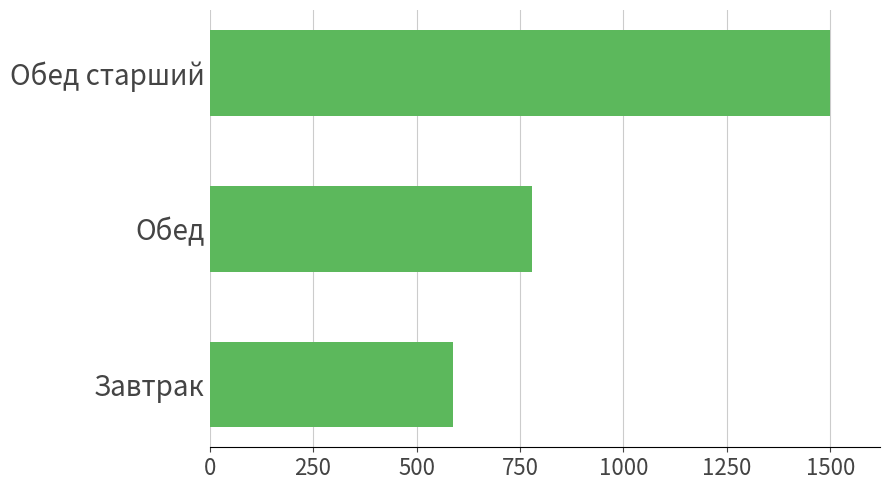

List the labels in order of value, smallest first.

Завтрак, Обед, Обед старший